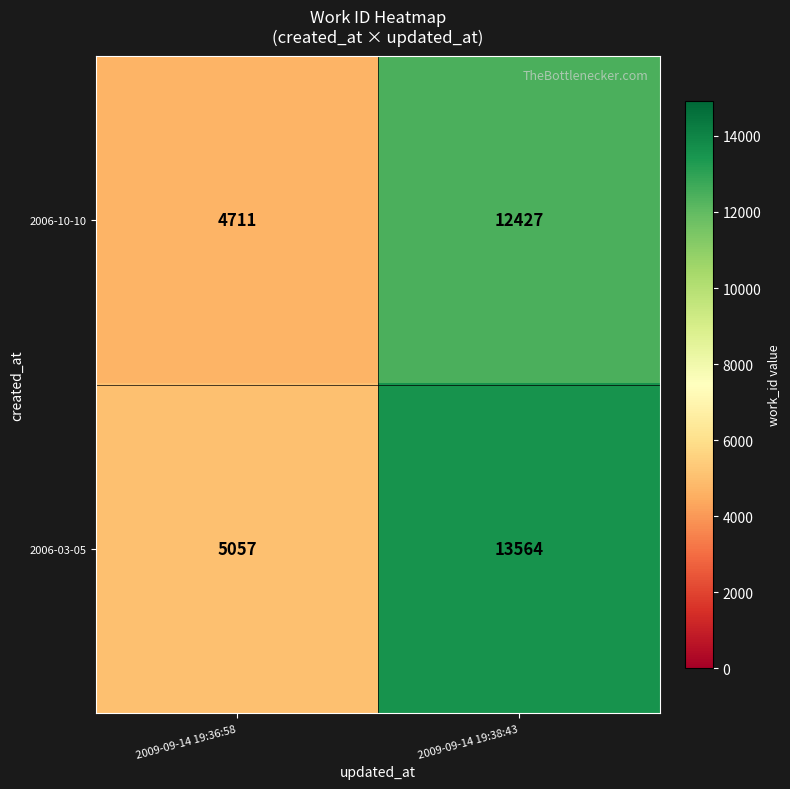

The 2006-03-05 series shows 23905 at 2009-09-14 19:38:43. True or false?

False